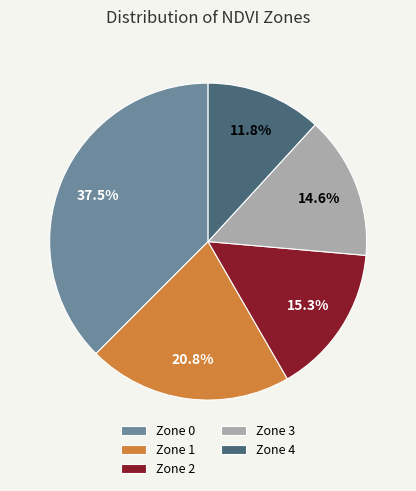

Does any single category account for the majority?

No